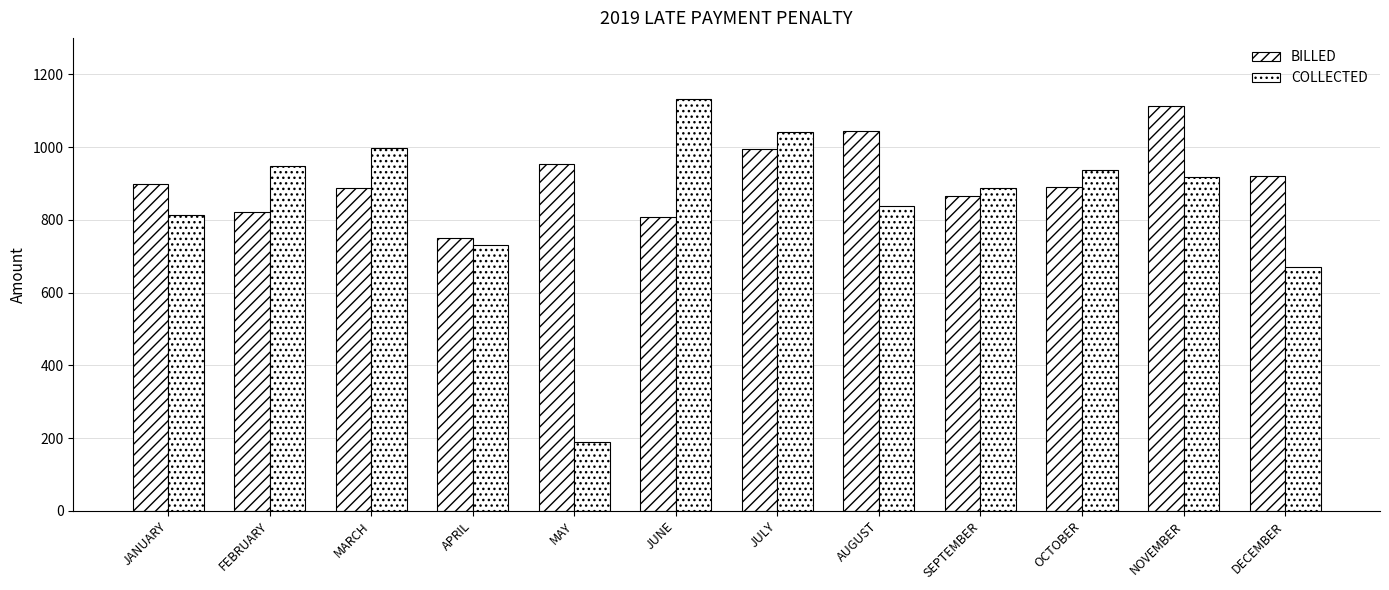

Reading left to right, list all the values displayed in this chart.

BILLED: JANUARY=897.4	FEBRUARY=820.8	MARCH=886.1	APRIL=750.9	MAY=953.4	JUNE=807.3	JULY=995.2	AUGUST=1043.4	SEPTEMBER=866.5	OCTOBER=890.8	NOVEMBER=1112.2	DECEMBER=920.0
COLLECTED: JANUARY=812.2	FEBRUARY=947.9	MARCH=996.8	APRIL=731.7	MAY=189.4	JUNE=1132.8	JULY=1042.2	AUGUST=838.9	SEPTEMBER=888.0	OCTOBER=936.3	NOVEMBER=918.0	DECEMBER=670.1